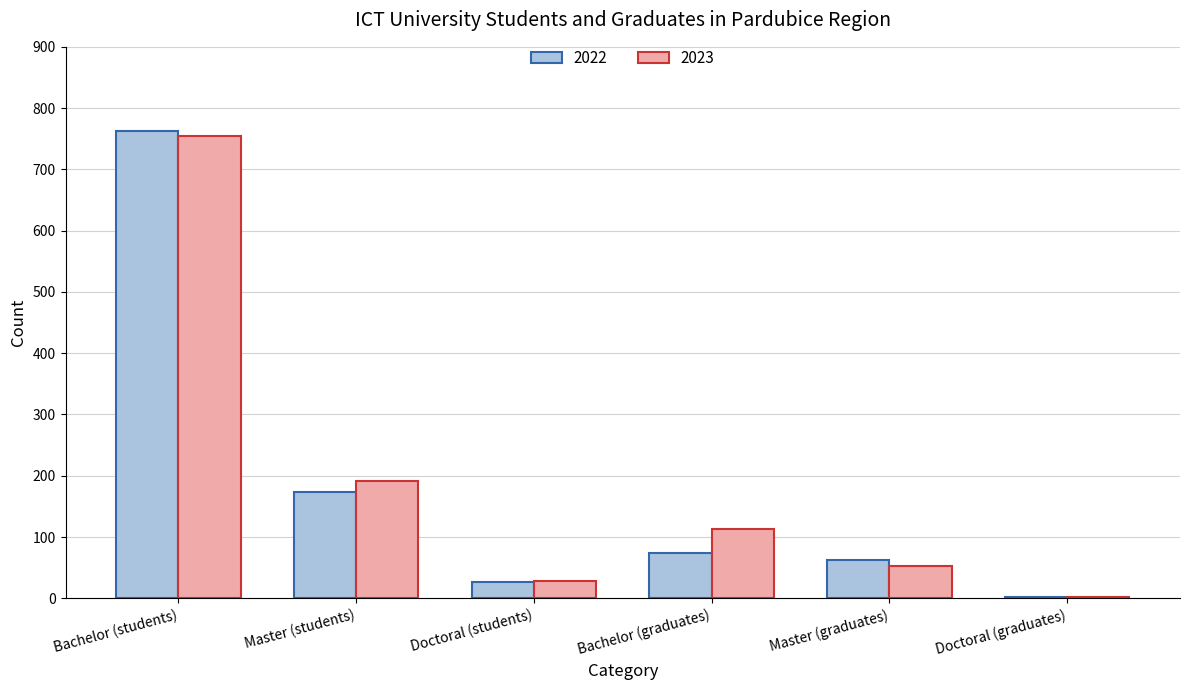

Between Master (students) and Bachelor (graduates), which series saw the biggest shift?

2022